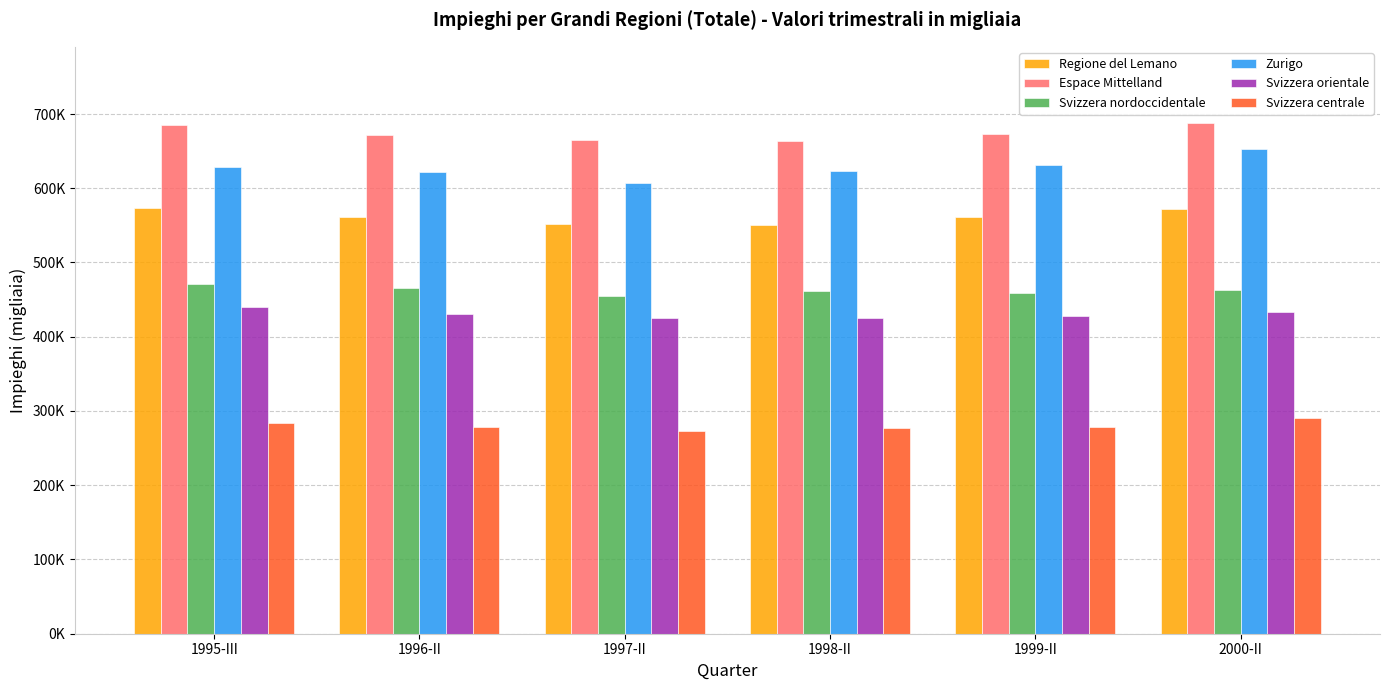

At which category is the sum across all series the highest?

2000-II